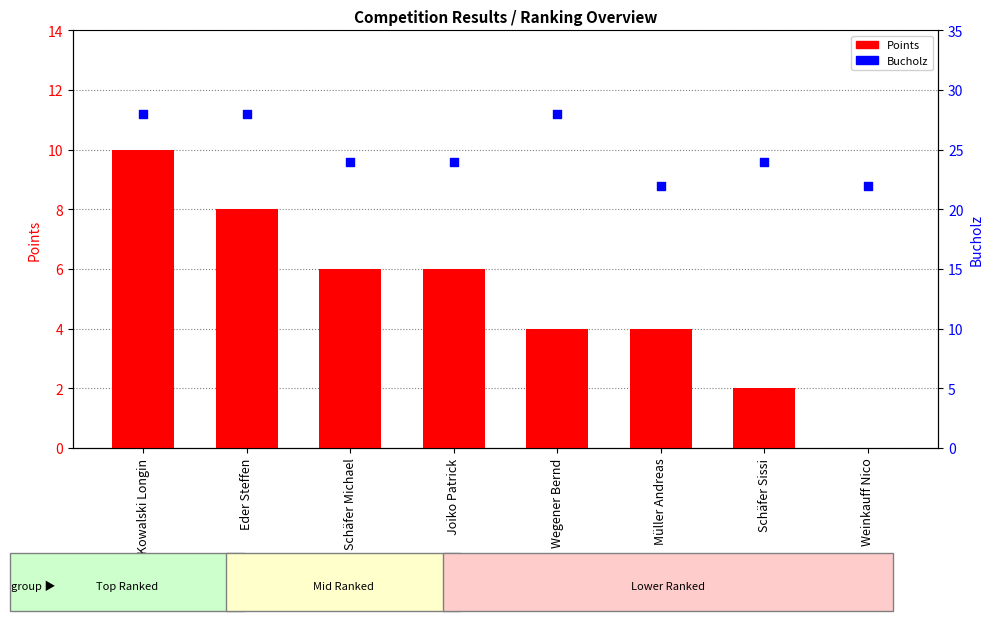

Which series contains the highest Y value?

Bucholz